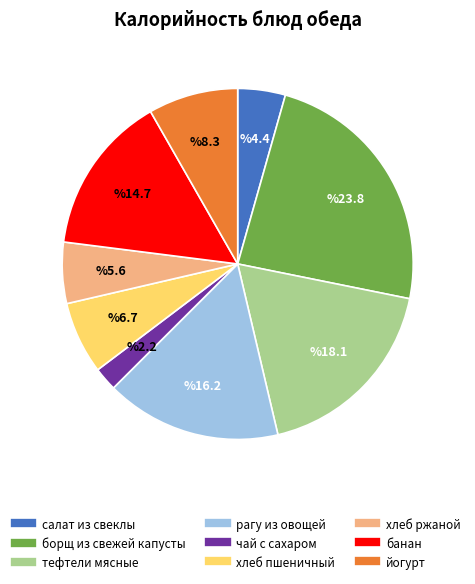

Is the sum of хлеб ржаной and салат из свеклы greater than half?

No